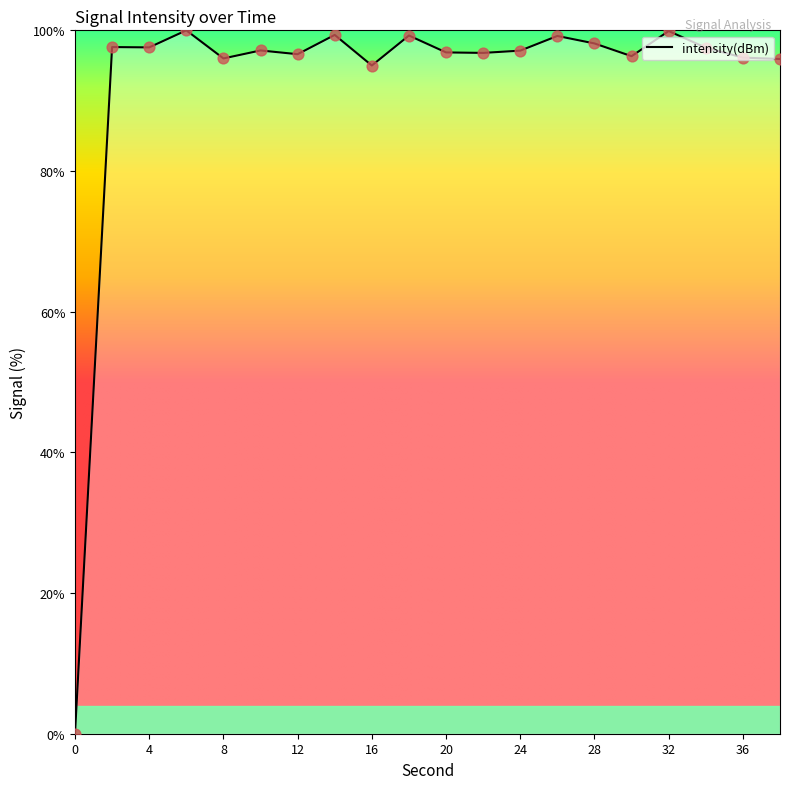

What is the greatest value displayed?

100.0